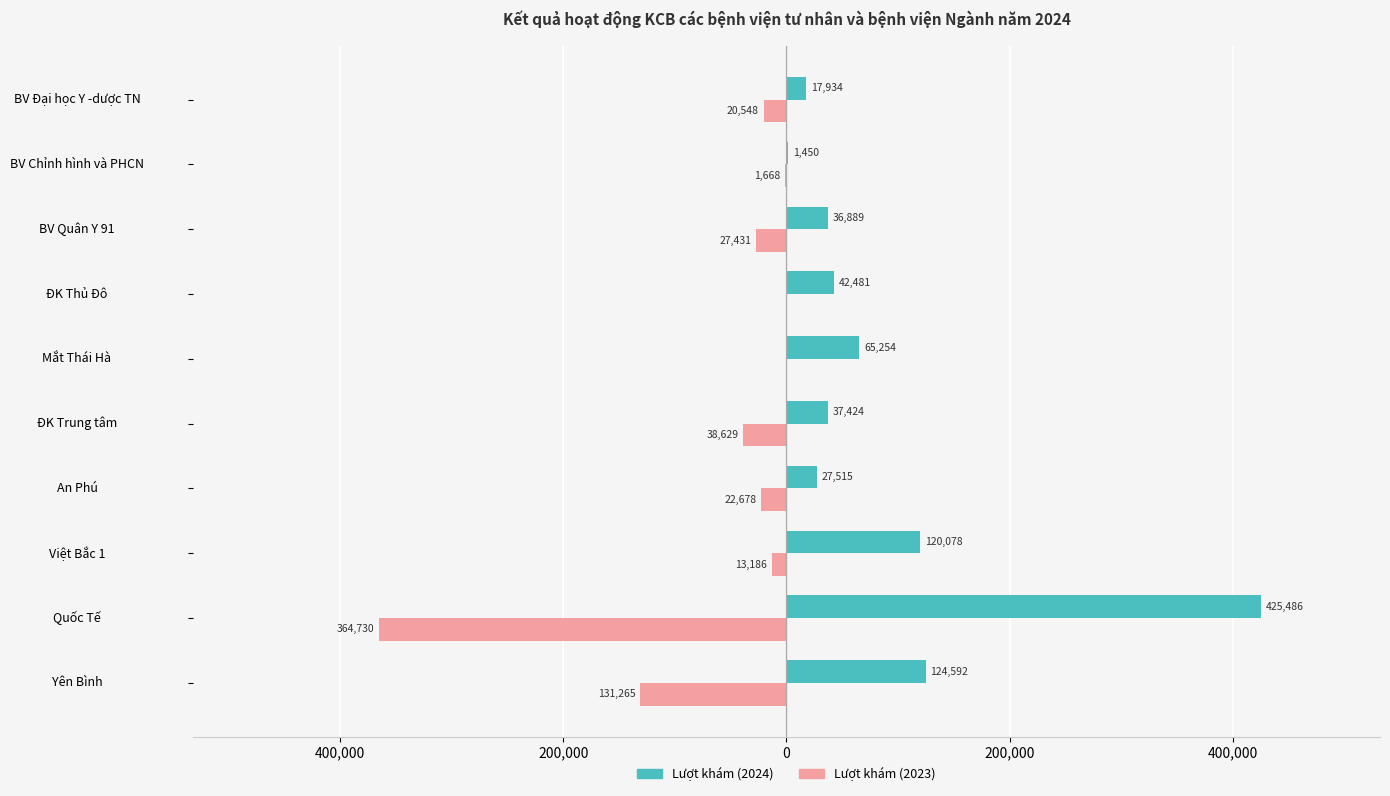

What is the difference between the maximum and minimum values in the Lượt khám (2023) series?

364730